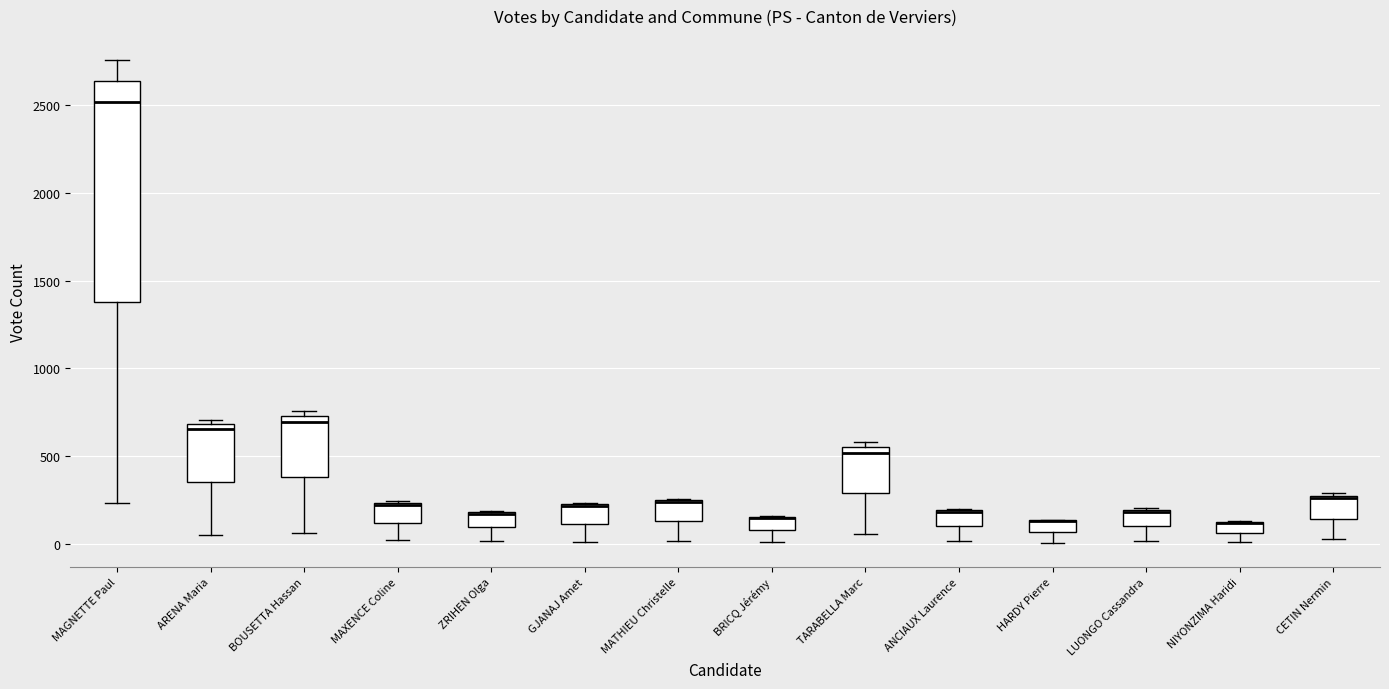

Which box is the tallest, from its lower edge to its upper edge?

MAGNETTE Paul